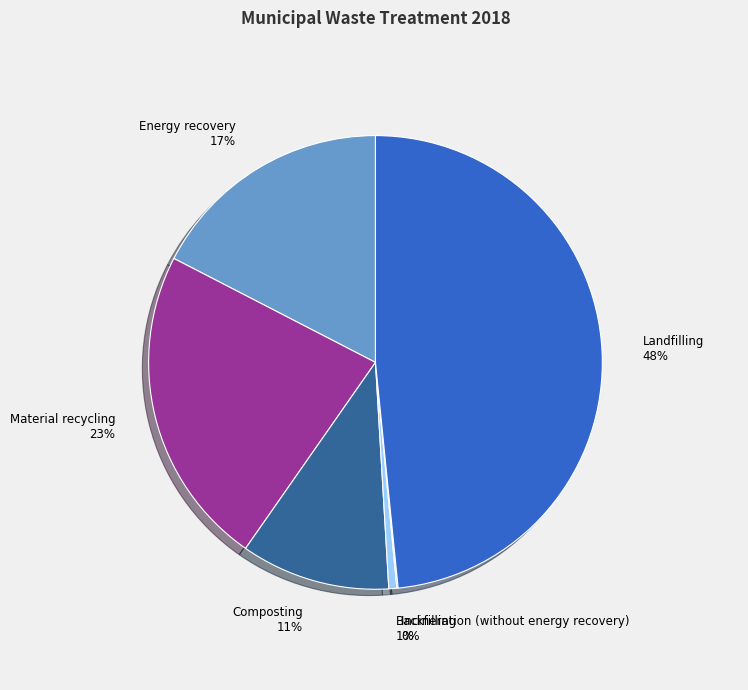

Is it true that Material recycling 23% is 23% of the pie?

True